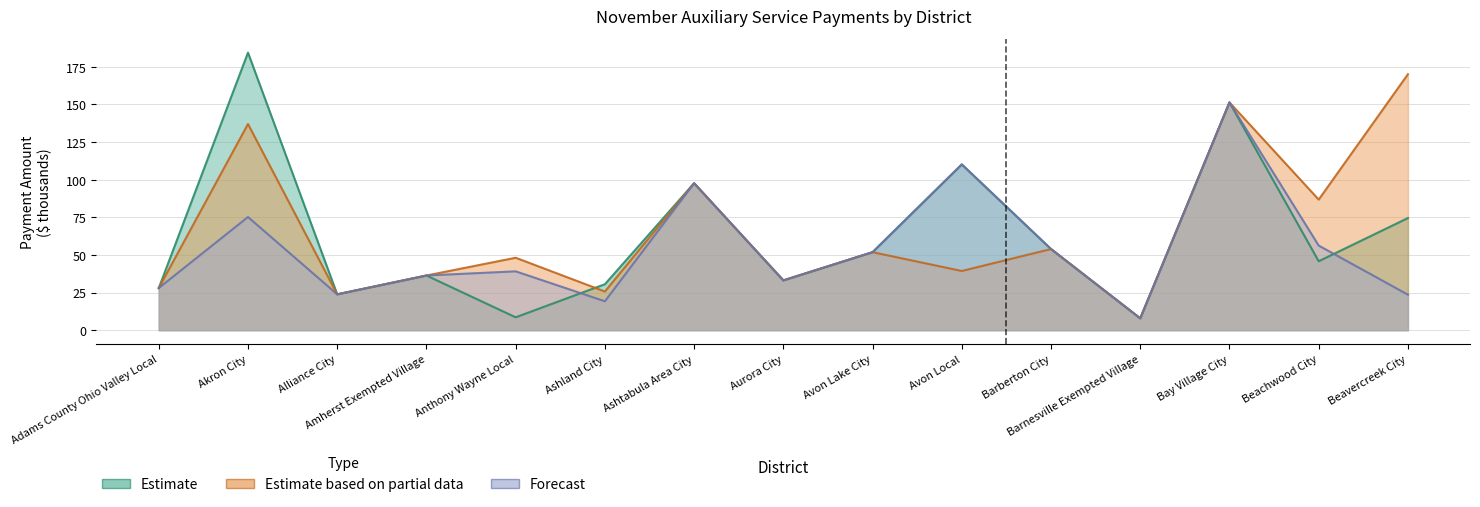

How many values in the Estimate based on partial data series exceed 48?

8